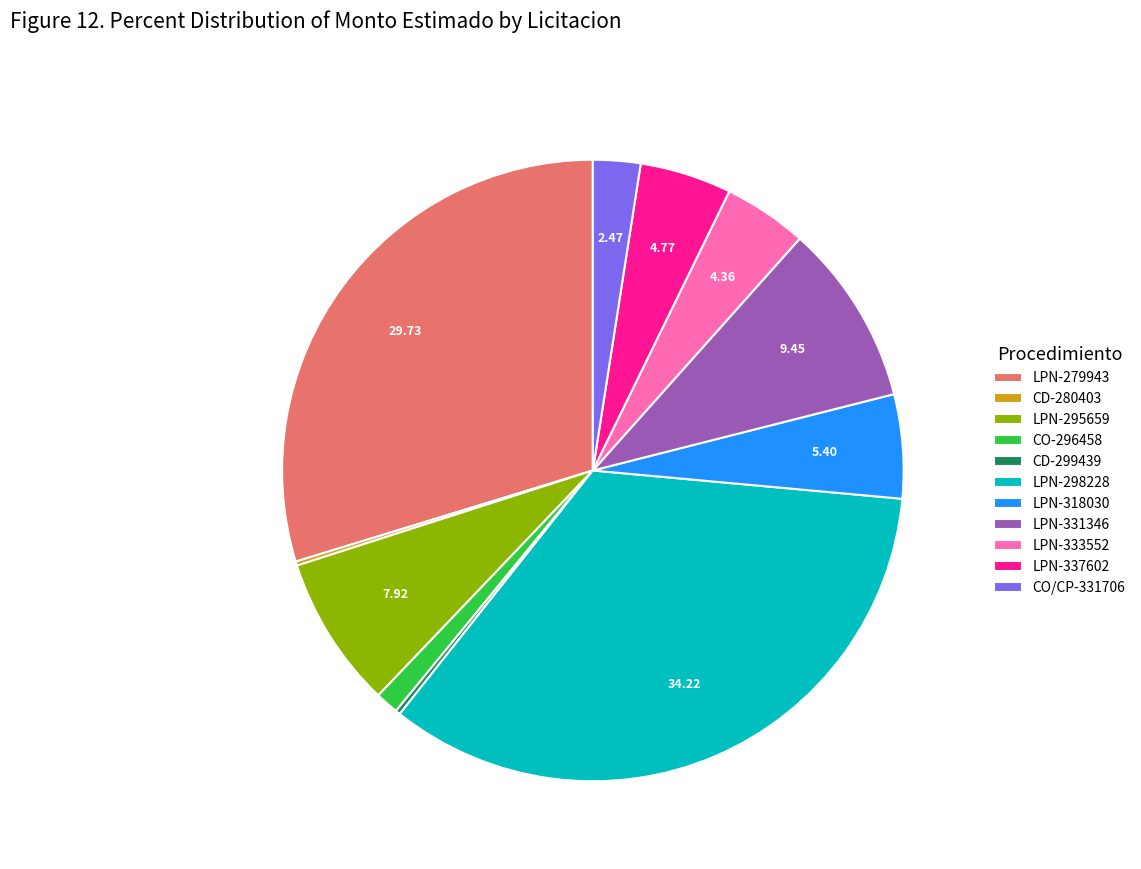

Is it true that LPN-331346 is 2% of the pie?

False